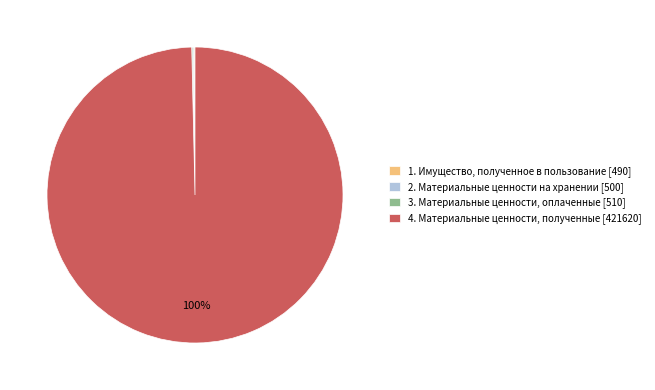

True or false: 4. Материальные ценности, полученные [421620] accounts for 100% of the total.

True